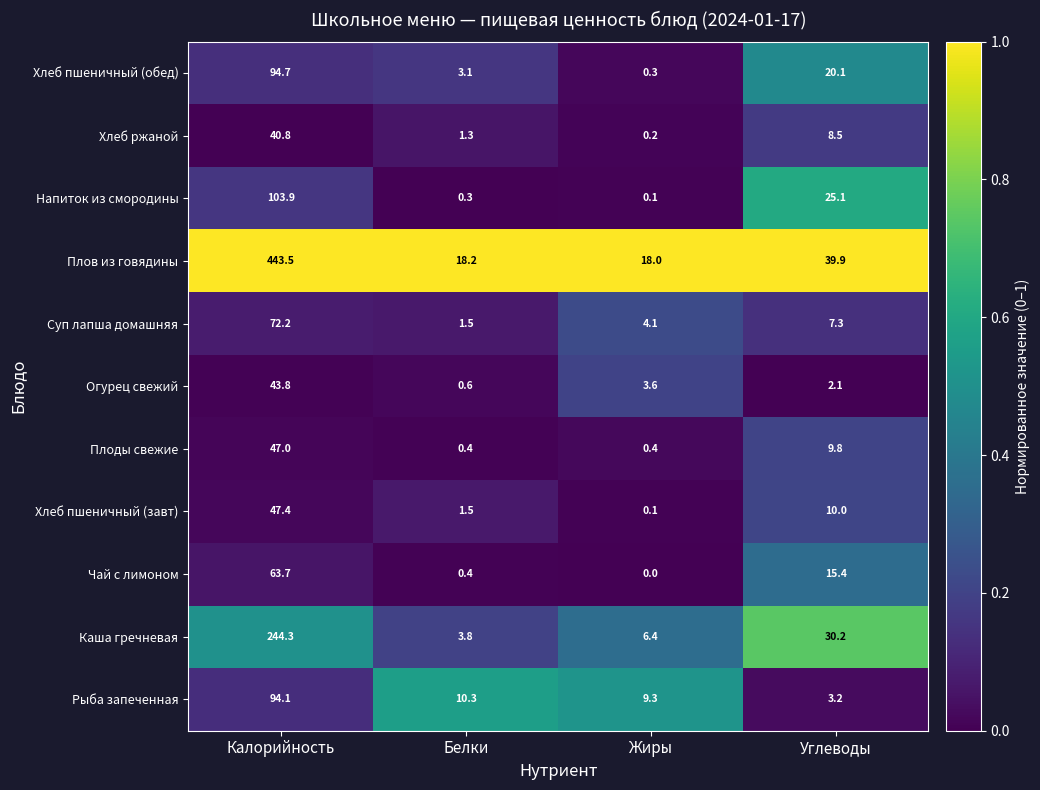

Which series has the widest spread of values?

Плов из говядины